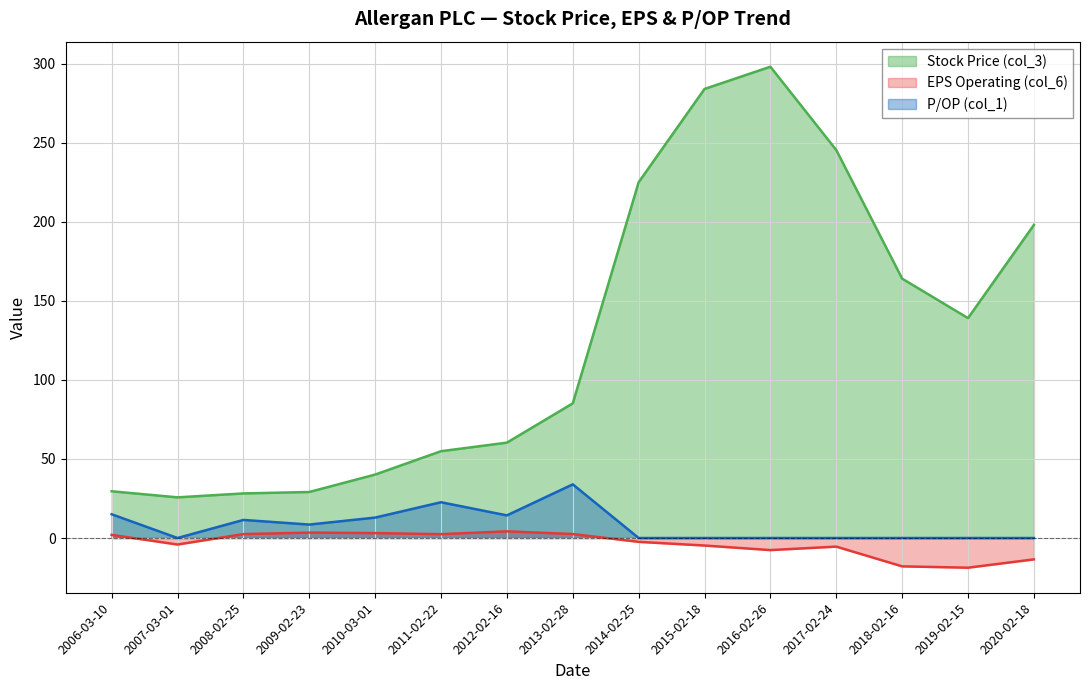

In P/OP (col_1), how many points are lower than both neighbors (excluding endpoints)?

3